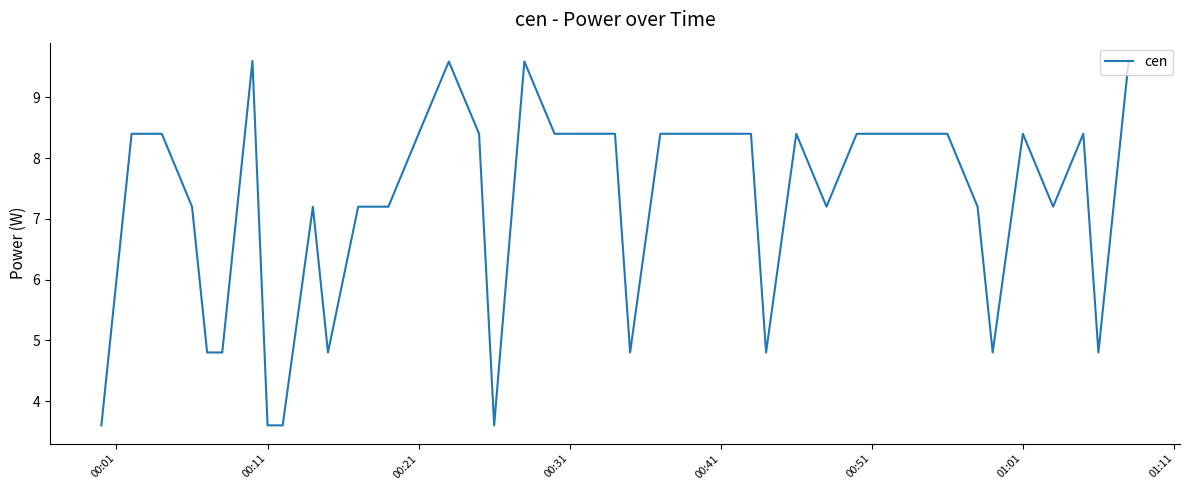

What is the minimum value shown in the chart?

3.6